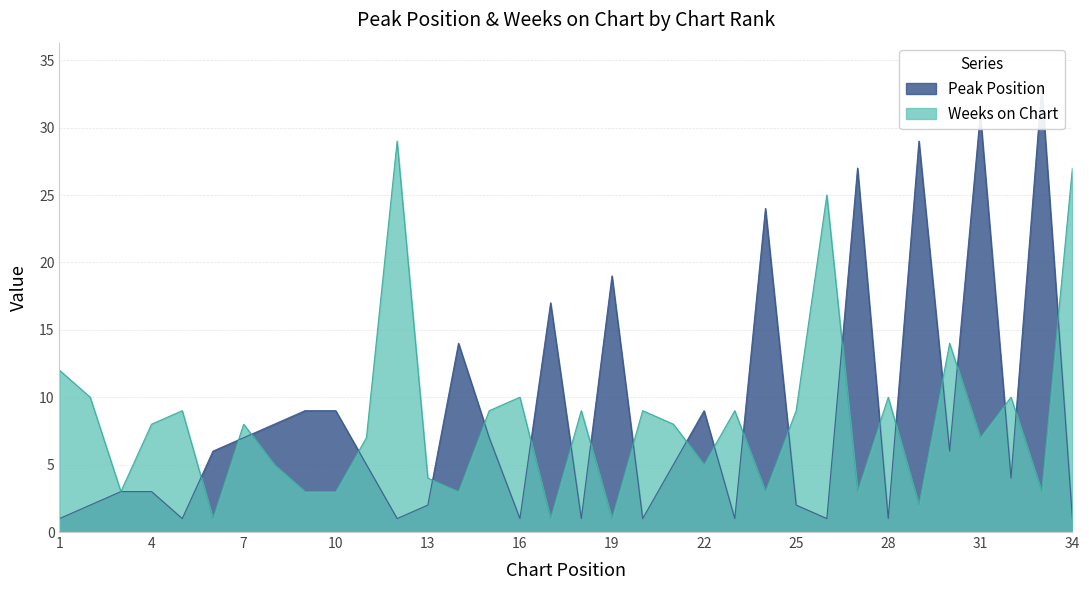

List the series in order of their overall mean, highest first.

Peak Position, Weeks on Chart